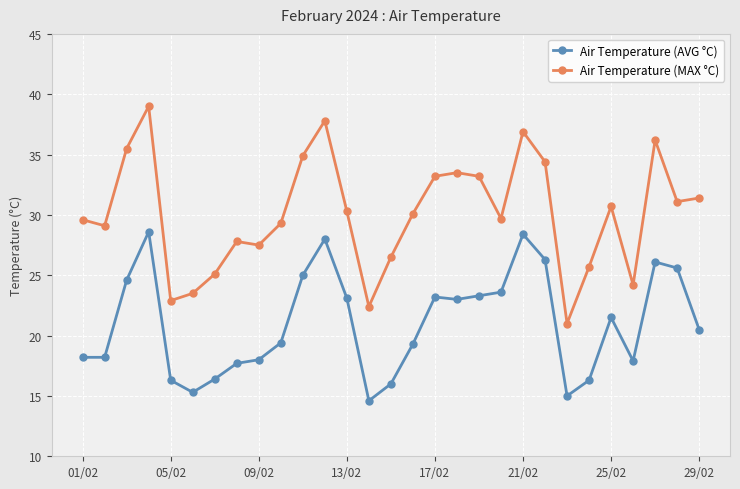

What is the value of the Air Temperature (MAX °C) point at the 28th from the left?

31.1